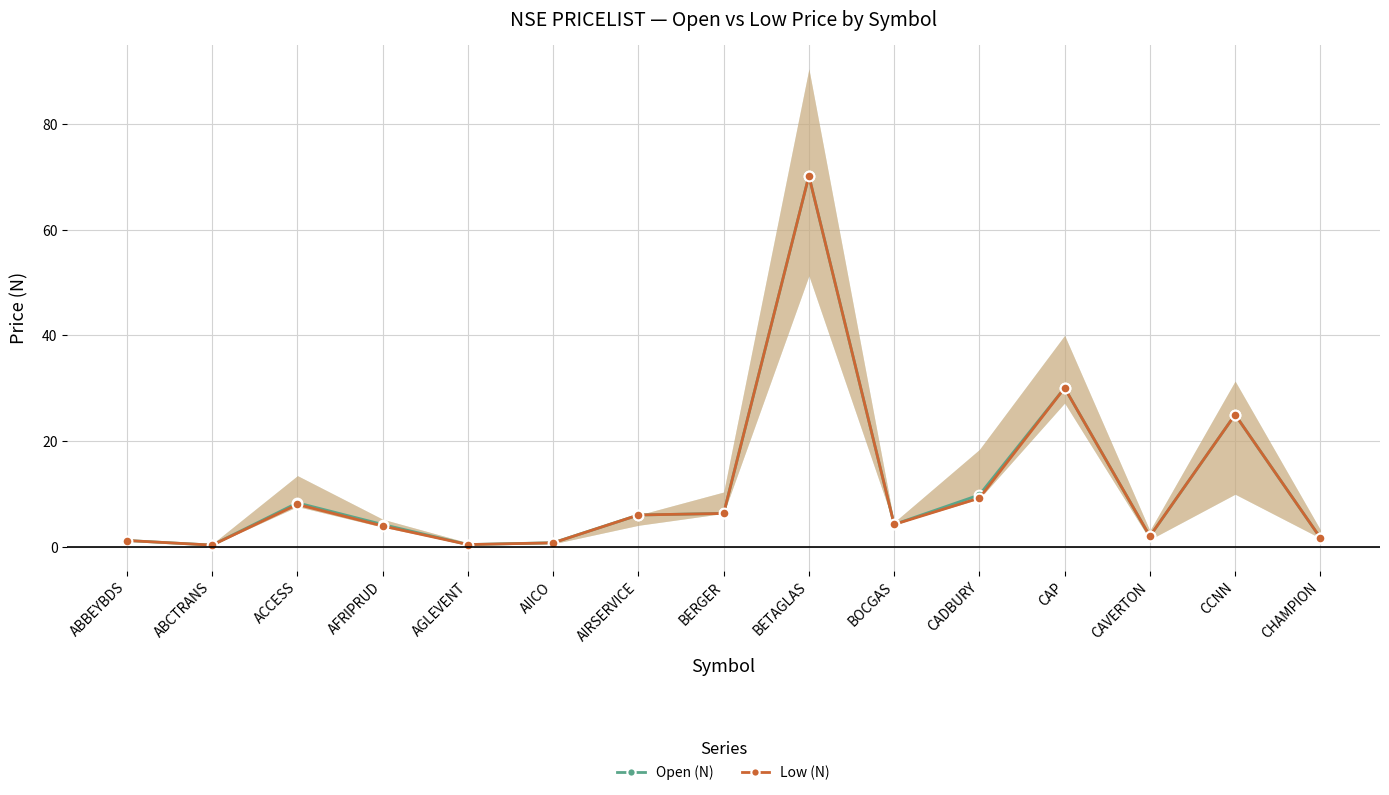

Does the chart have visible grid lines?

Yes